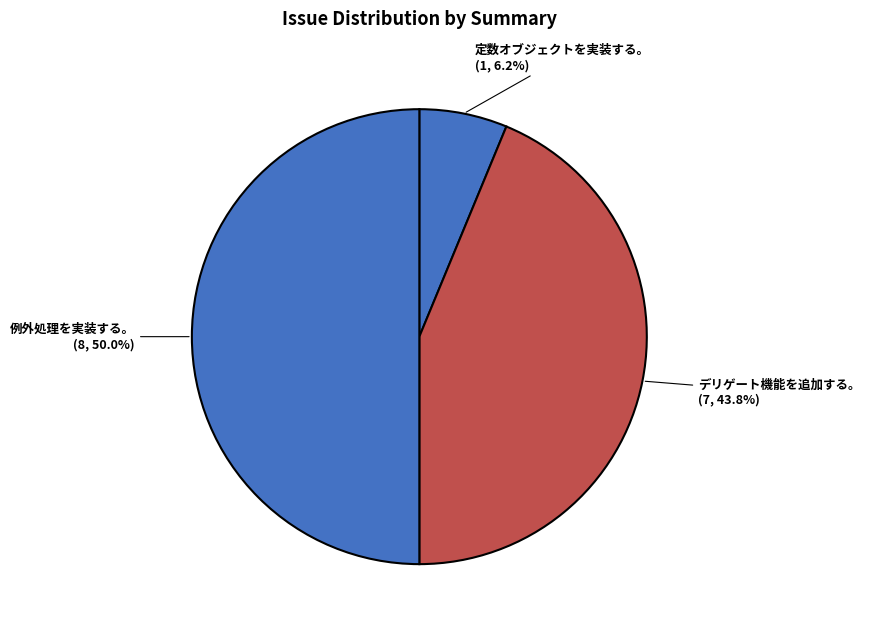

Approximately how many times larger is the value at 定数オブジェクトを実装する。 compared to 例外処理を実装する。?

0.1